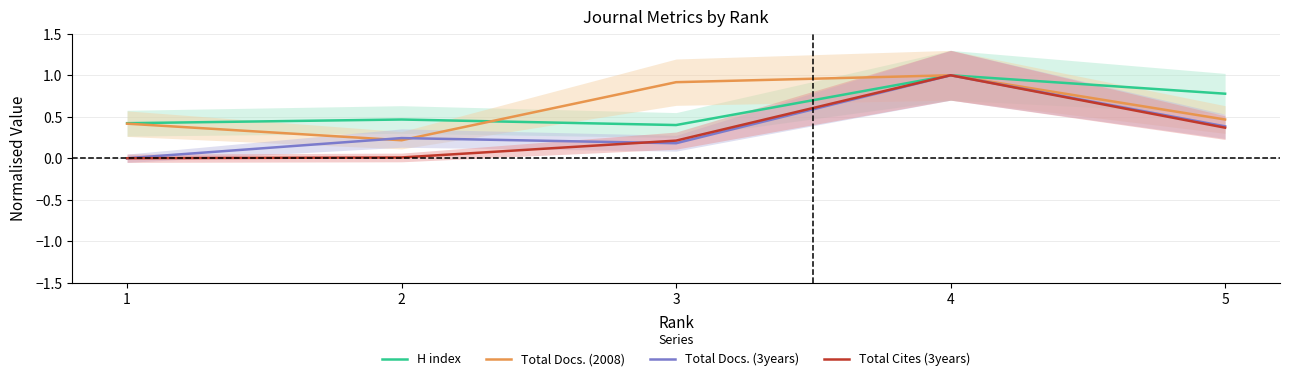

Reading left to right, list all the values displayed in this chart.

H index: 1=0.4	2=0.5	3=0.4	4=1.0	5=0.8
Total Docs. (2008): 1=0.4	2=0.2	3=0.9	4=1.0	5=0.5
Total Docs. (3years): 1=0.0	2=0.2	3=0.2	4=1.0	5=0.4
Total Cites (3years): 1=0.0	2=0.0	3=0.2	4=1.0	5=0.4